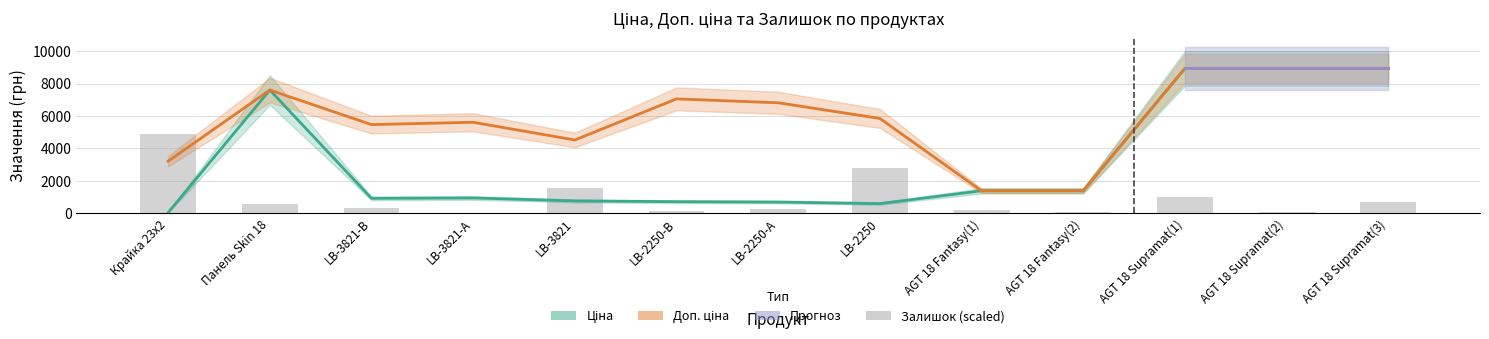

What is the highest value of the Залишок series?

4913.8